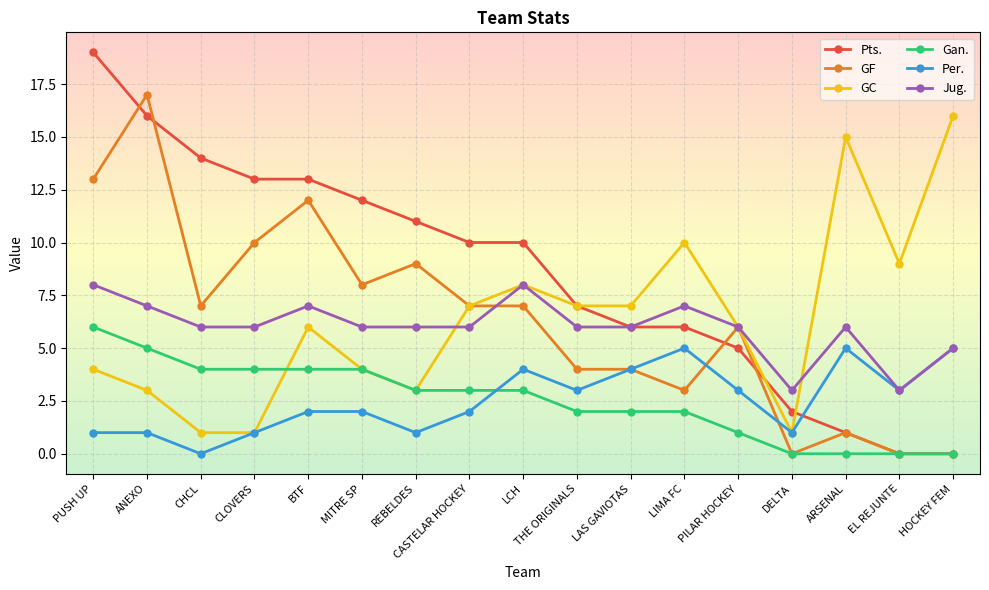

Reading left to right, list all the values displayed in this chart.

Pts.: PUSH UP=19	ANEXO=16	CHCL=14	CLOVERS=13	BTF=13	MITRE SP=12	REBELDES=11	CASTELAR HOCKEY=10	LCH=10	THE ORIGINALS=7	LAS GAVIOTAS=6	LIMA FC=6	PILAR HOCKEY=5	DELTA=2	ARSENAL=1	EL REJUNTE=0	HOCKEY FEM=0
GF: PUSH UP=13	ANEXO=17	CHCL=7	CLOVERS=10	BTF=12	MITRE SP=8	REBELDES=9	CASTELAR HOCKEY=7	LCH=7	THE ORIGINALS=4	LAS GAVIOTAS=4	LIMA FC=3	PILAR HOCKEY=6	DELTA=0	ARSENAL=1	EL REJUNTE=0	HOCKEY FEM=0
GC: PUSH UP=4	ANEXO=3	CHCL=1	CLOVERS=1	BTF=6	MITRE SP=4	REBELDES=3	CASTELAR HOCKEY=7	LCH=8	THE ORIGINALS=7	LAS GAVIOTAS=7	LIMA FC=10	PILAR HOCKEY=6	DELTA=1	ARSENAL=15	EL REJUNTE=9	HOCKEY FEM=16
Gan.: PUSH UP=6	ANEXO=5	CHCL=4	CLOVERS=4	BTF=4	MITRE SP=4	REBELDES=3	CASTELAR HOCKEY=3	LCH=3	THE ORIGINALS=2	LAS GAVIOTAS=2	LIMA FC=2	PILAR HOCKEY=1	DELTA=0	ARSENAL=0	EL REJUNTE=0	HOCKEY FEM=0
Per.: PUSH UP=1	ANEXO=1	CHCL=0	CLOVERS=1	BTF=2	MITRE SP=2	REBELDES=1	CASTELAR HOCKEY=2	LCH=4	THE ORIGINALS=3	LAS GAVIOTAS=4	LIMA FC=5	PILAR HOCKEY=3	DELTA=1	ARSENAL=5	EL REJUNTE=3	HOCKEY FEM=5
Jug.: PUSH UP=8	ANEXO=7	CHCL=6	CLOVERS=6	BTF=7	MITRE SP=6	REBELDES=6	CASTELAR HOCKEY=6	LCH=8	THE ORIGINALS=6	LAS GAVIOTAS=6	LIMA FC=7	PILAR HOCKEY=6	DELTA=3	ARSENAL=6	EL REJUNTE=3	HOCKEY FEM=5